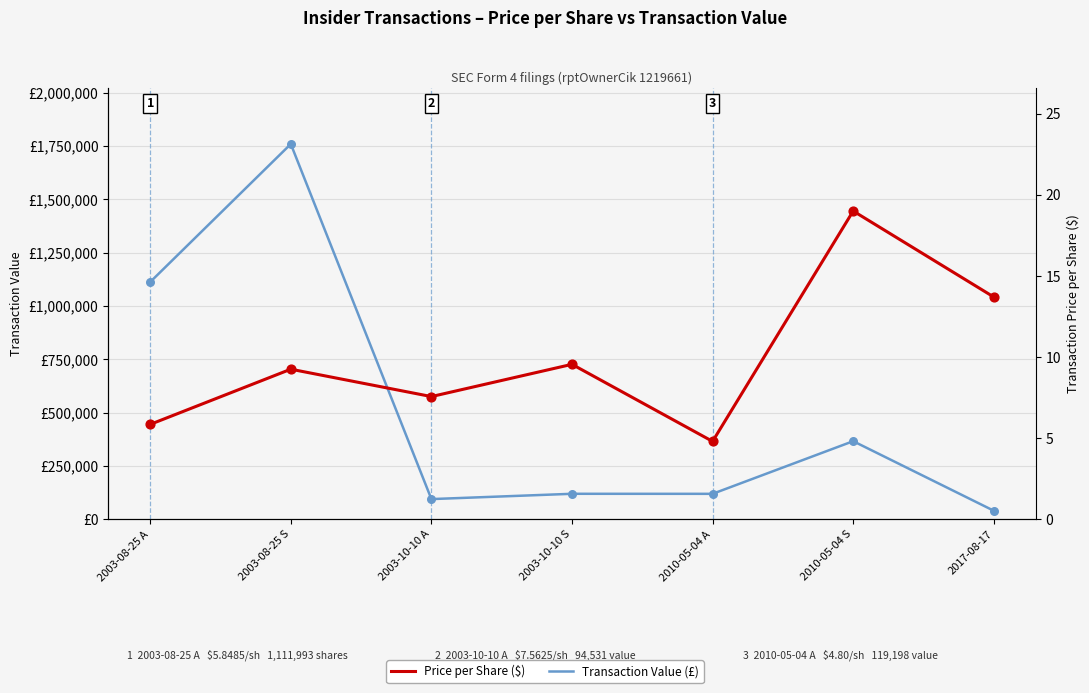

Which series reaches the minimum Y coordinate?

Price per Share ($)